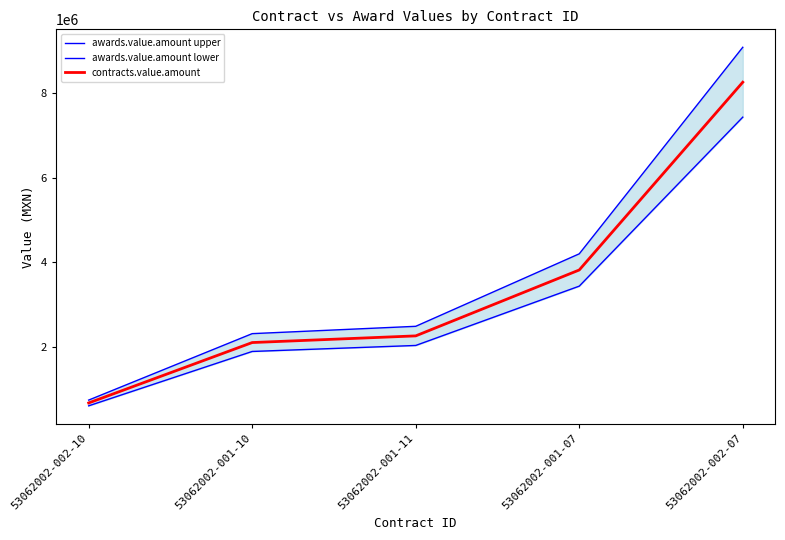

True or false: awards.value.amount lower has a value of 609804.0 at 53062002-002-10.

True